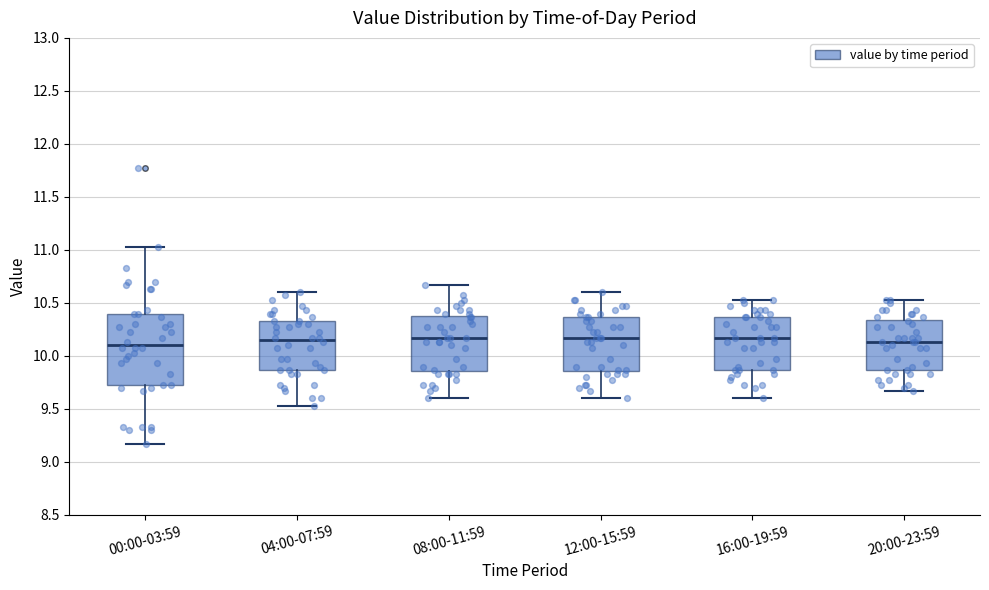

Where is the lower edge of the box for 04:00-07:59 on the y-axis? The values are not printed on the chart, so give them approximately, as read against the axis.

9.85